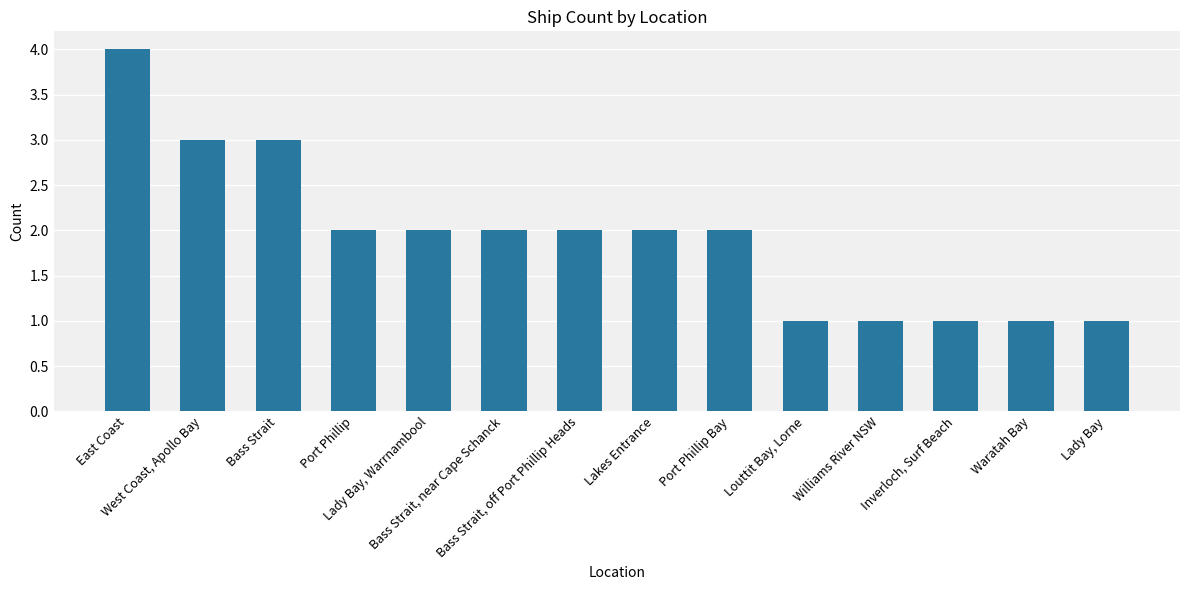

Does the chart contain any negative values?

No